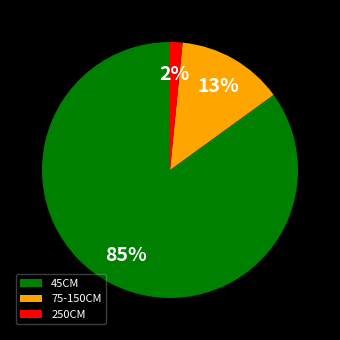

The 75-150CM slice represents 5% of the pie. True or false?

False